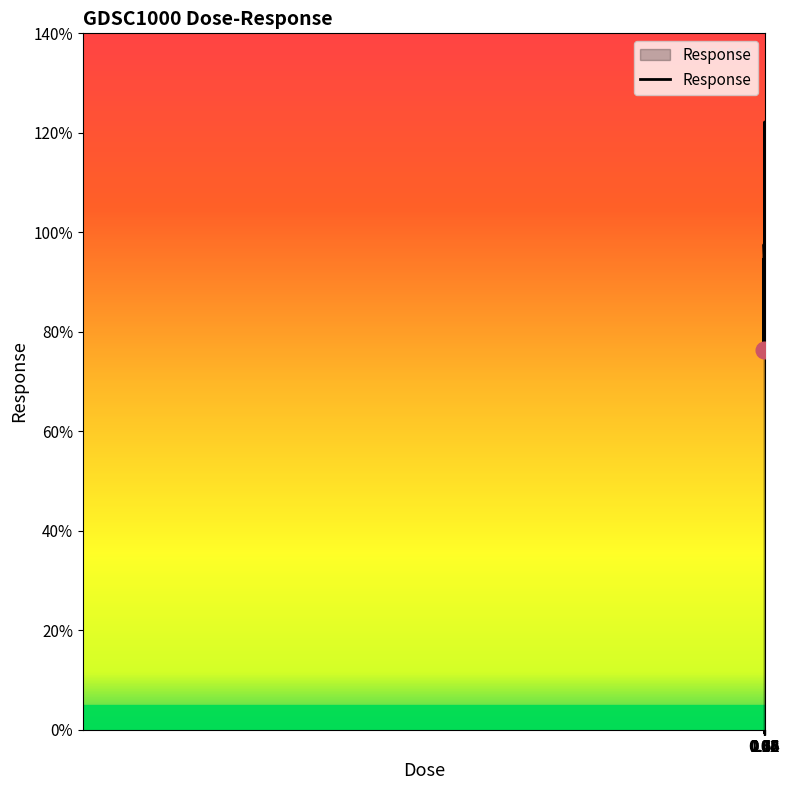

What is the greatest value displayed?

122.2